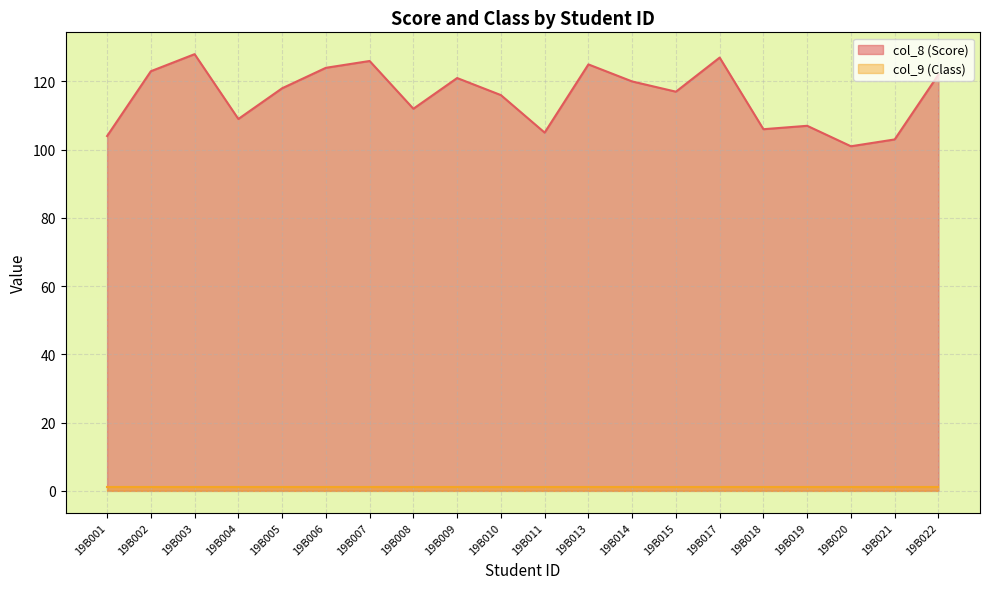

The value at 19B014 is 120. True or false?

True